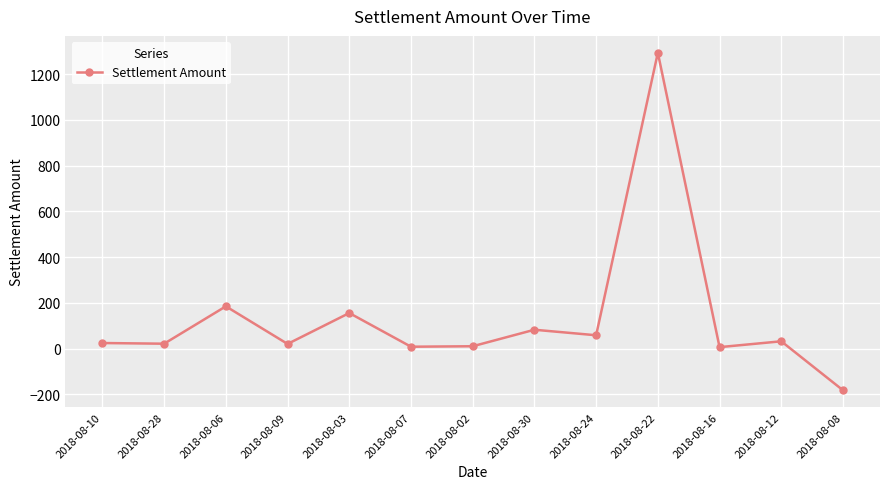

At which category does the chart reach its minimum across all series?

2018-08-08